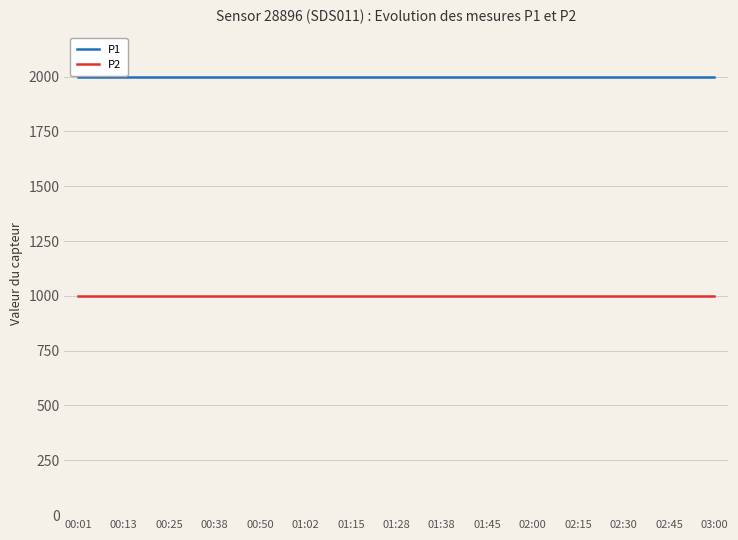

What is the maximum value shown in the chart?

1999.9